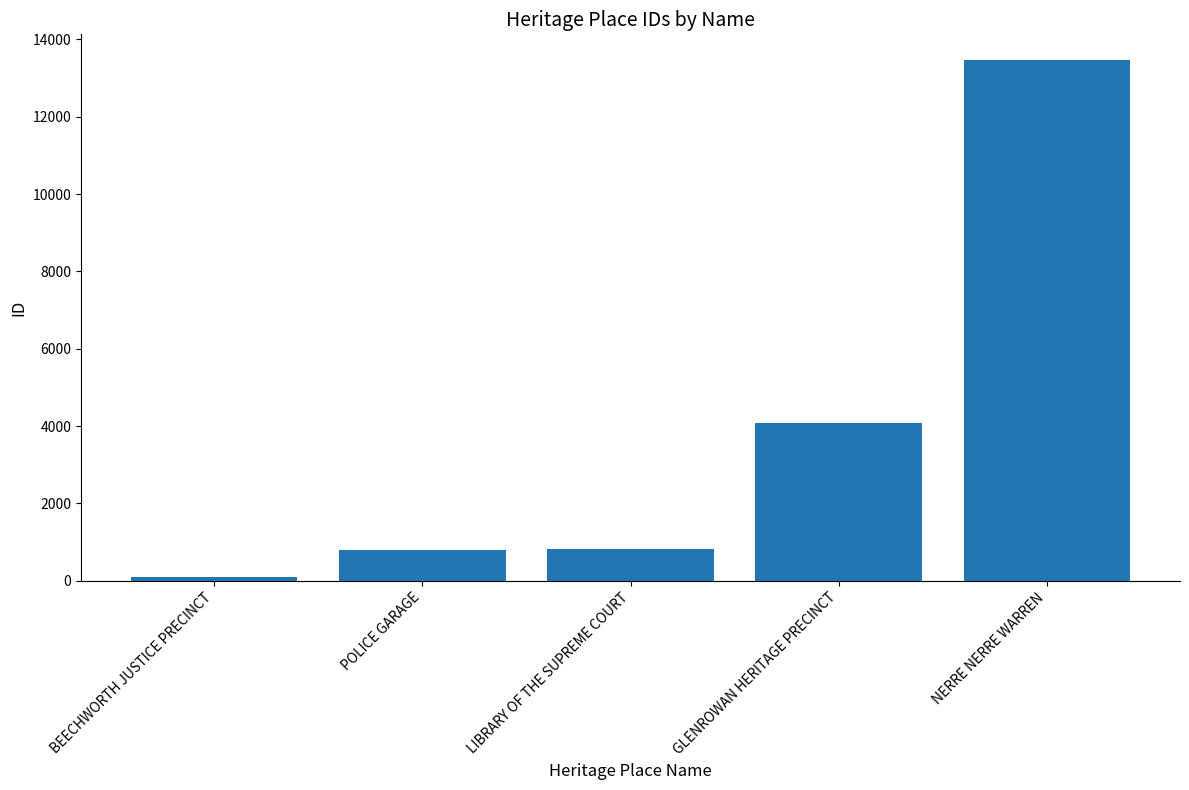

What is the sum of all values?

19260